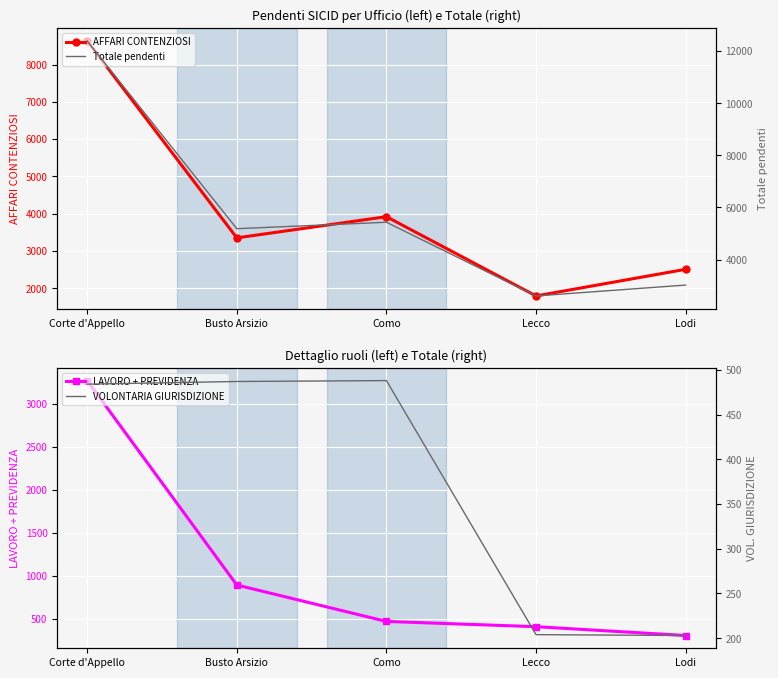

True or false: Totale pendenti and AFFARI CONTENZIOSI cross at least once.

False